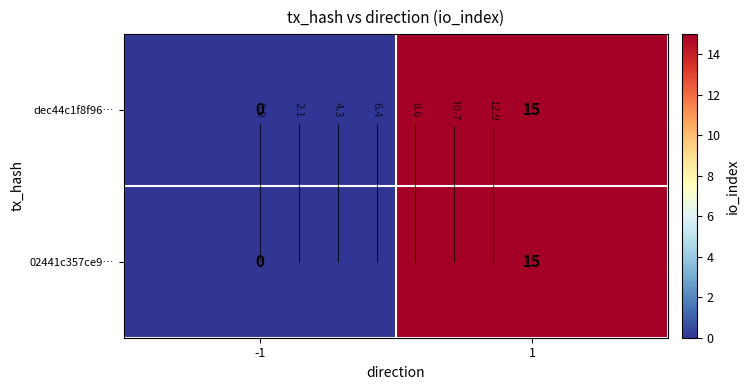

Which series changed the most between -1 and 1?

dec44c1f8f96…